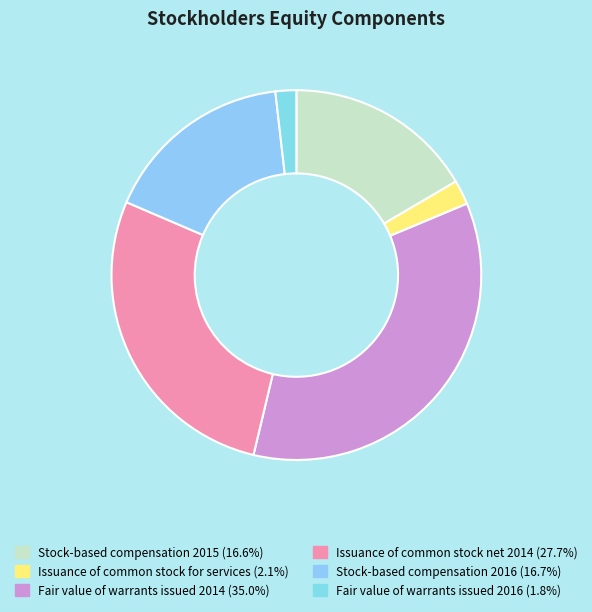

Which has a higher value, Stock-based compensation 2016 or Fair value of warrants issued 2014?

Fair value of warrants issued 2014